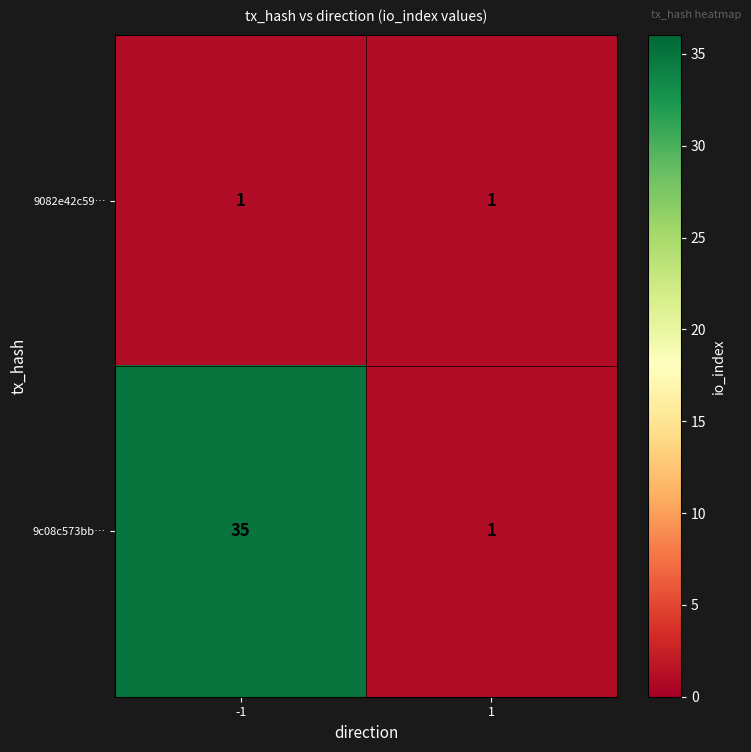

Is it true that 9c08c573bb… equals 1 at 1?

True